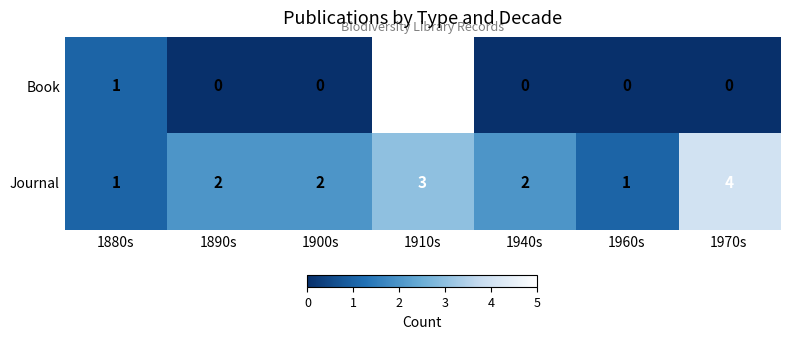

Which series has the largest range (max minus min)?

Book